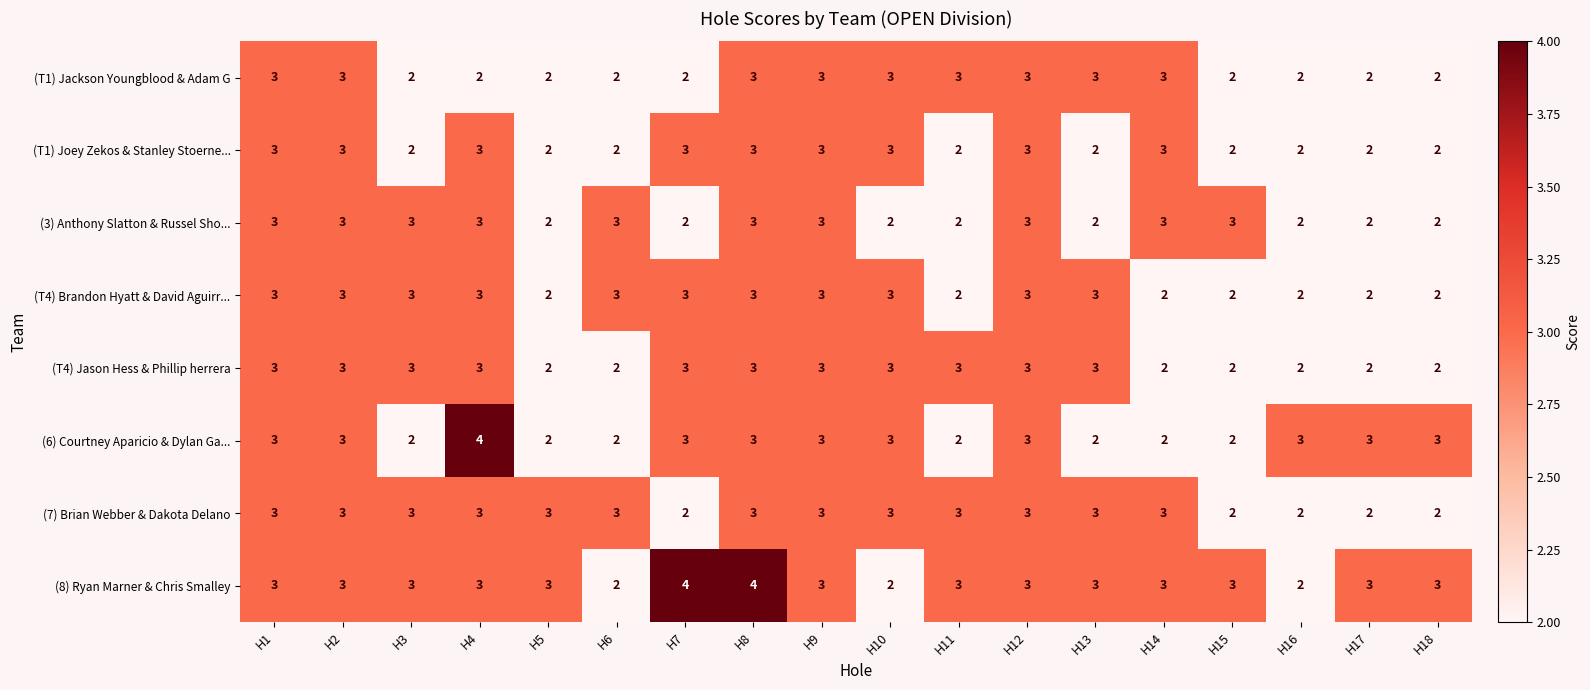

Is it true that (8) Ryan Marner & Chris Smalley equals 3 at H11?

True